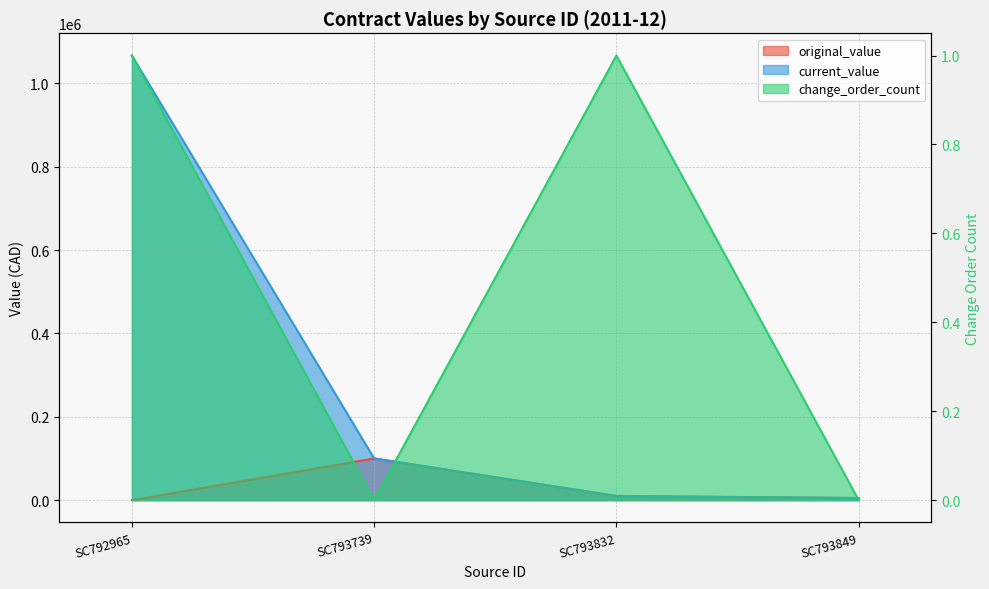

At which category does change_order_count reach its first local peak?

SC793832